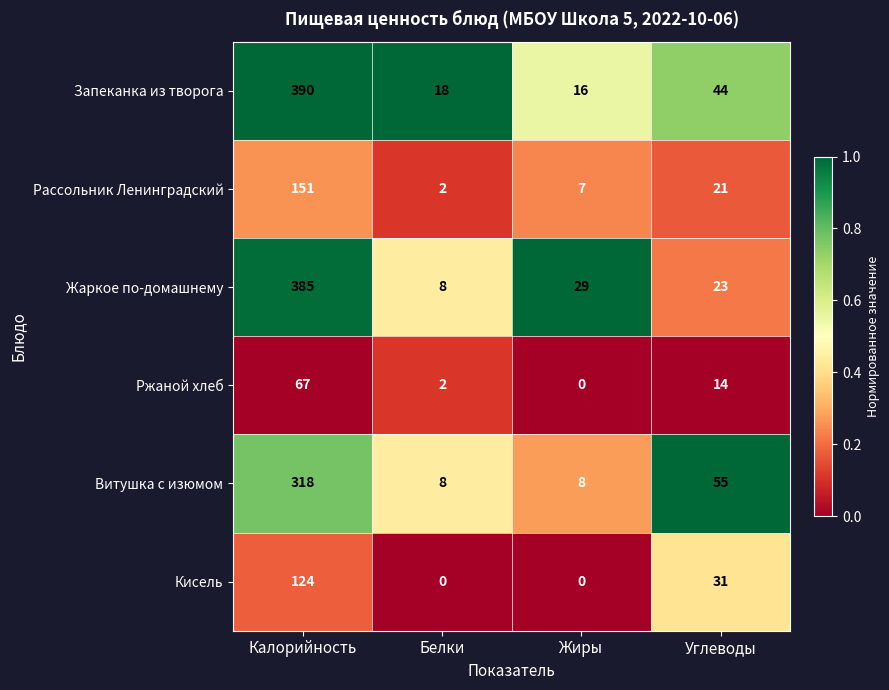

What is the difference between the maximum and second lowest values in the Кисель series?

124